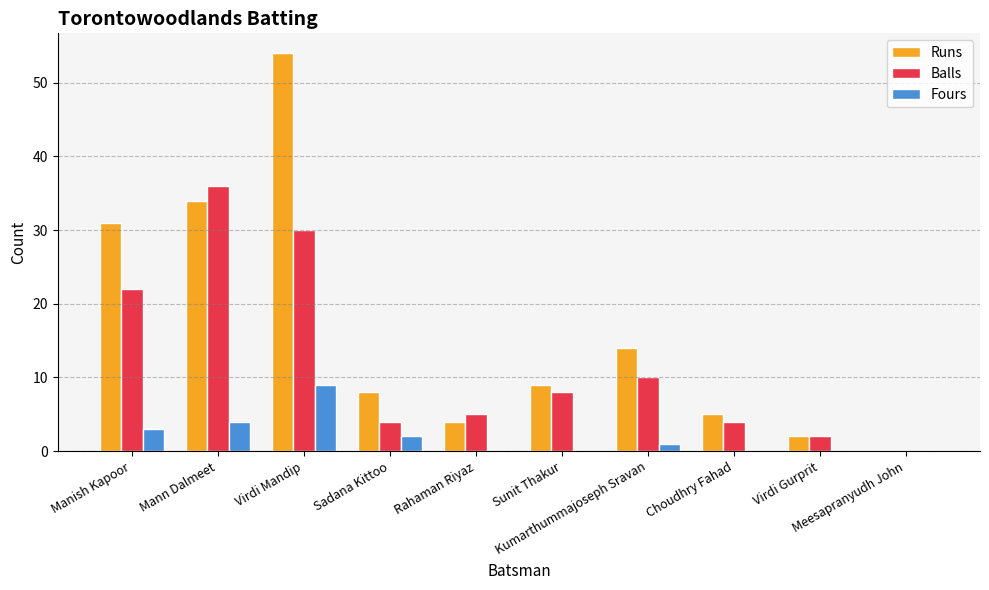

Reading right to left, transcribe all the data shown in this chart.

Runs: 0	2	5	14	9	4	8	54	34	31
Balls: 0	2	4	10	8	5	4	30	36	22
Fours: 0	0	0	1	0	0	2	9	4	3